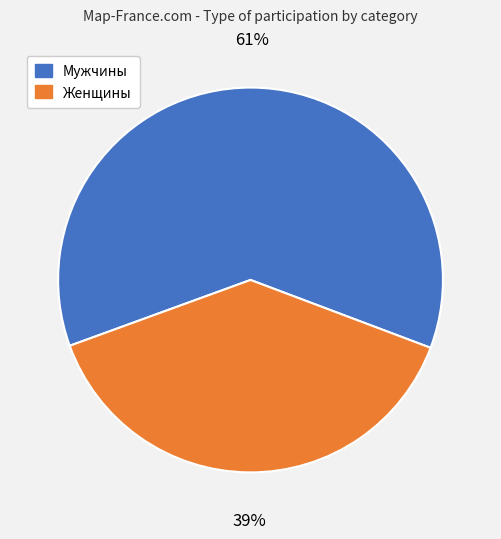

True or false: Женщины accounts for 39% of the total.

True